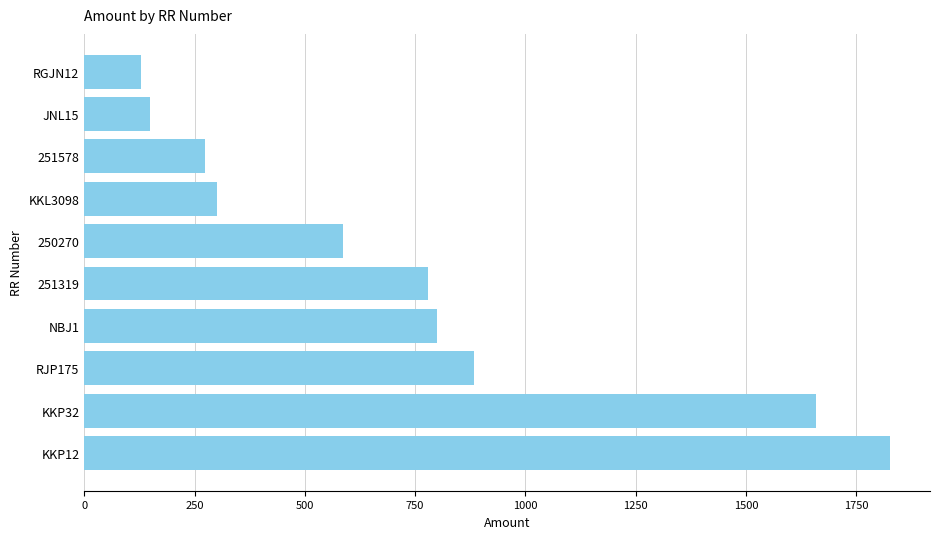

Where is the data nearest to the value 977?

RJP175